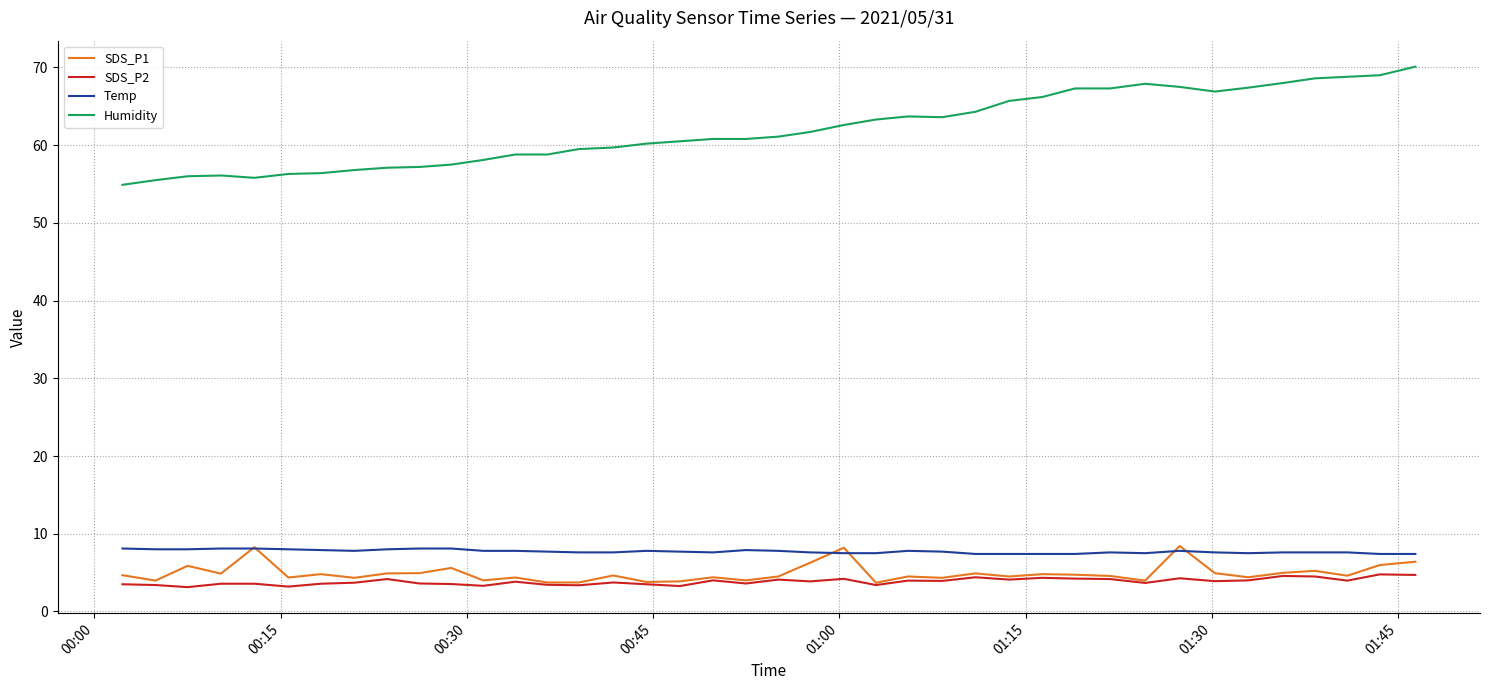

Which series has the largest total across all categories?

Humidity